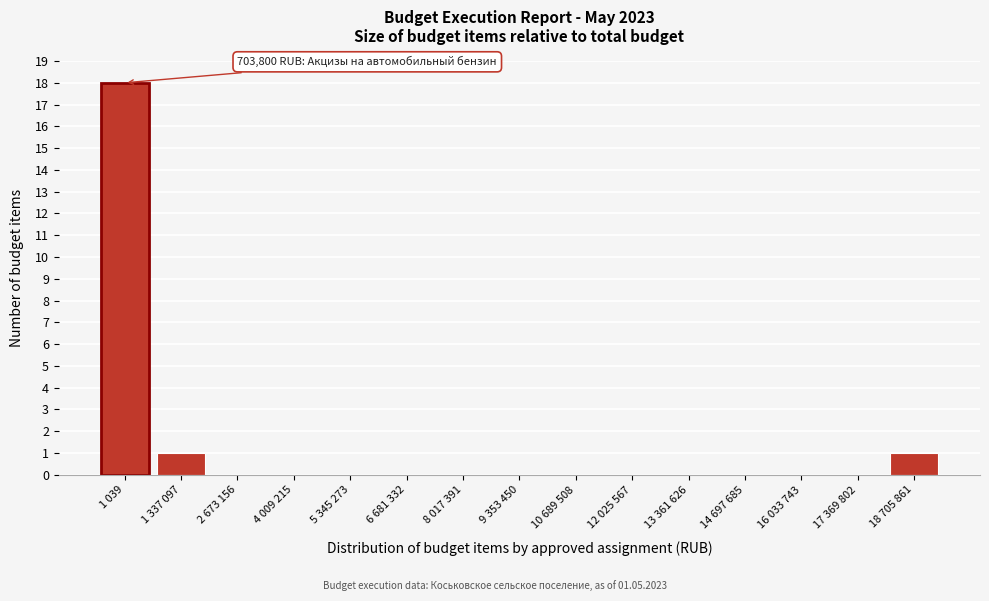

Reading left to right, extract all data points from this chart.

1 039=18	1 337 097=1	2 673 156=0	4 009 215=0	5 345 273=0	6 681 332=0	8 017 391=0	9 353 450=0	10 689 508=0	12 025 567=0	13 361 626=0	14 697 685=0	16 033 743=0	17 369 802=0	18 705 861=1